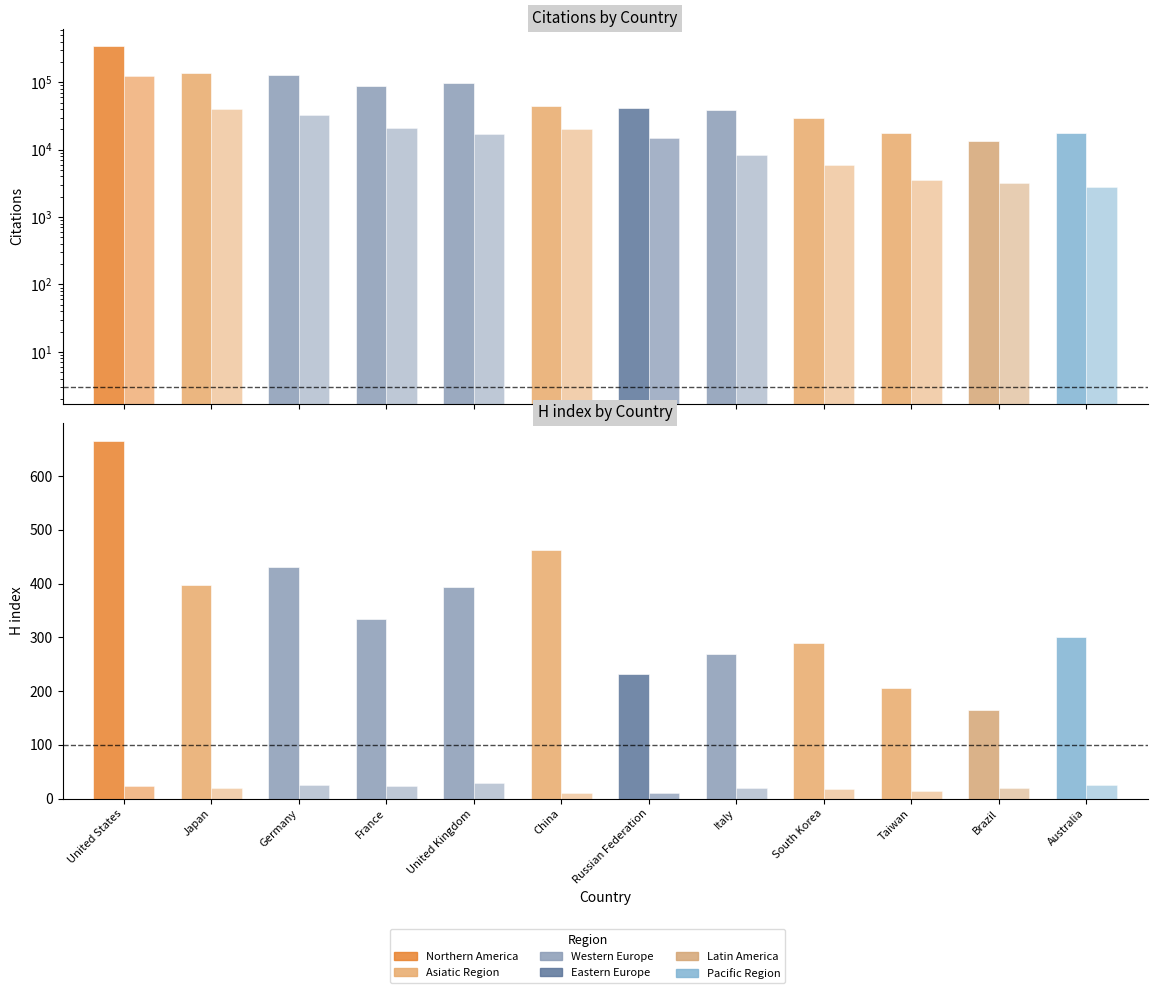

How many data points in Citations per document are less than 20?

6